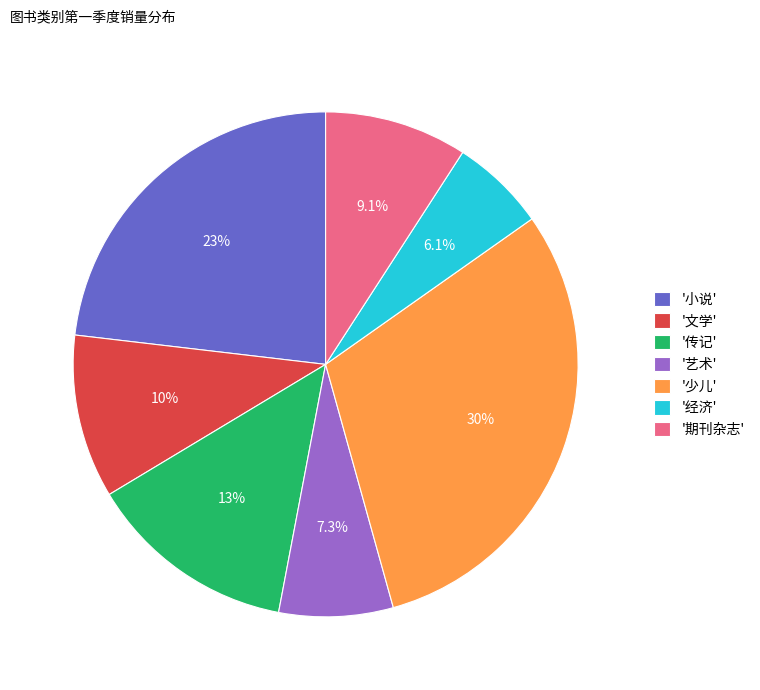

Is '少儿' the majority of the pie?

No